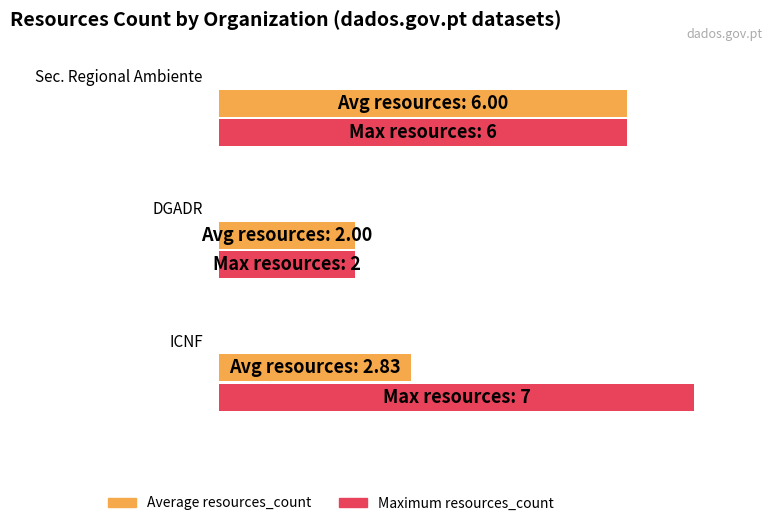

True or false: resources_count has a value of 6 at Secretaria Regional
do Ambiente.

True